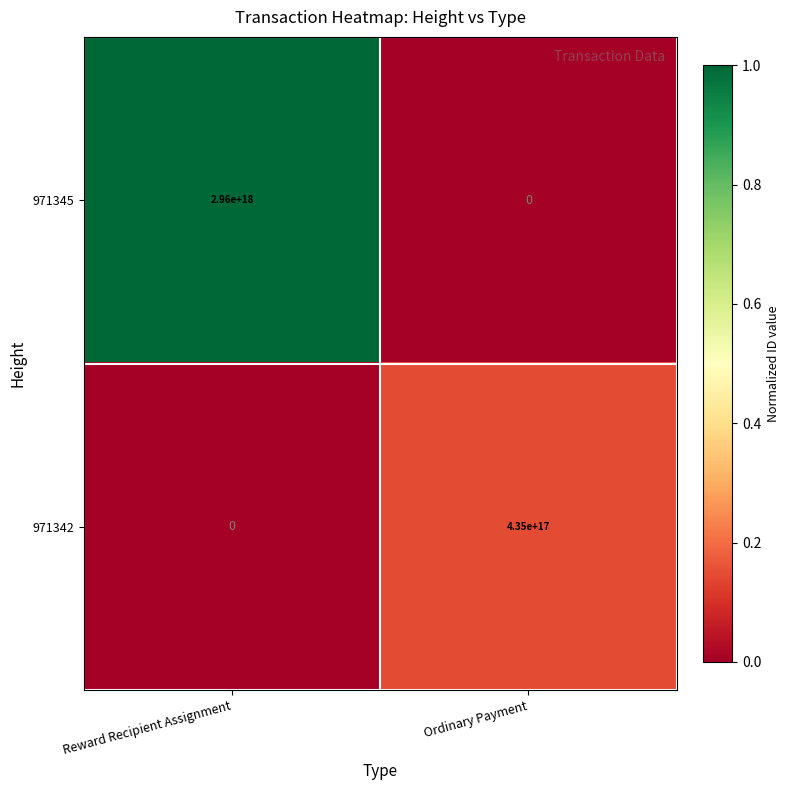

Which category has the highest value across all series?

Reward Recipient Assignment